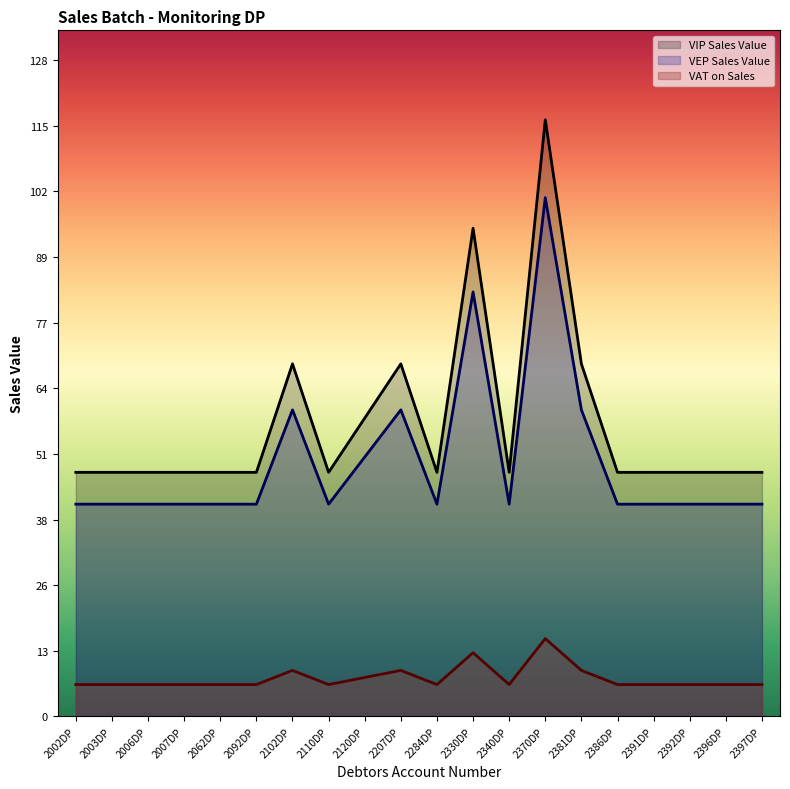

List the labels in order of VIP Sales Value value, smallest first.

2284DP, 2386DP, 2002DP, 2003DP, 2006DP, 2007DP, 2062DP, 2092DP, 2110DP, 2340DP, 2391DP, 2392DP, 2396DP, 2397DP, 2120DP, 2102DP, 2207DP, 2381DP, 2330DP, 2370DP